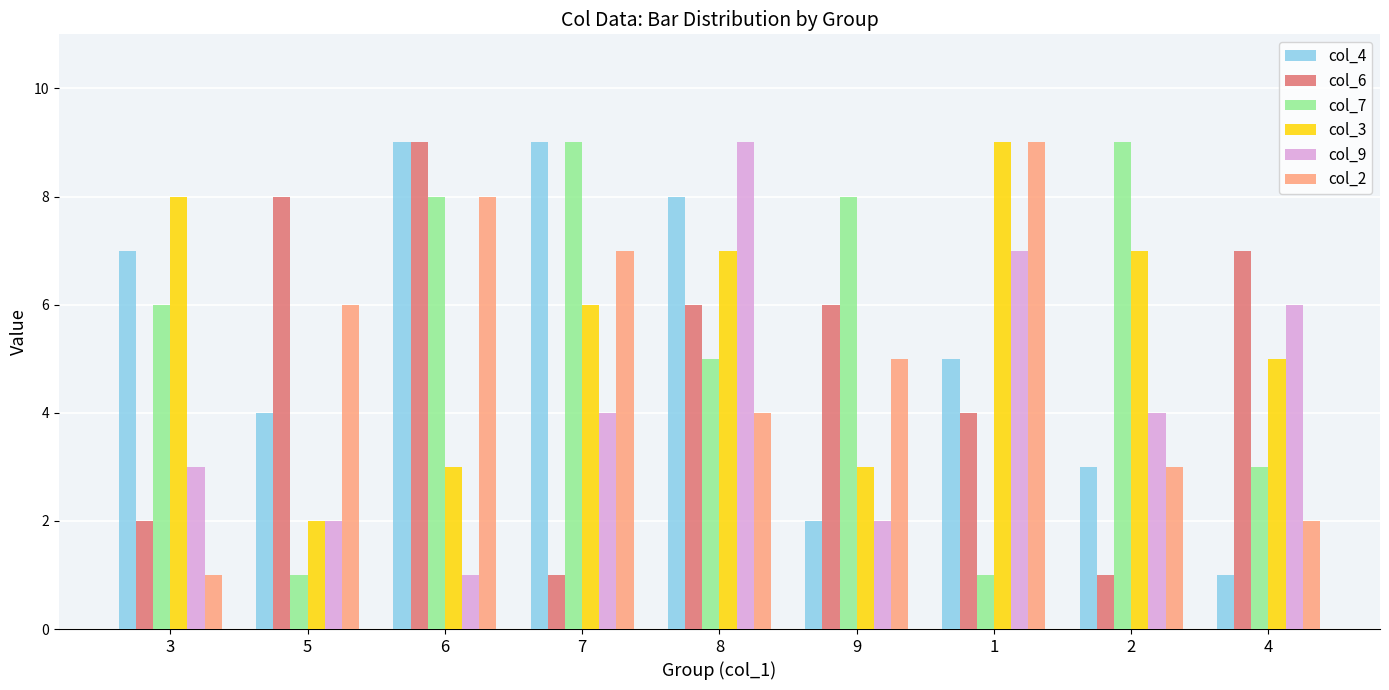

How many col_9 values are between 2 and 6?

6